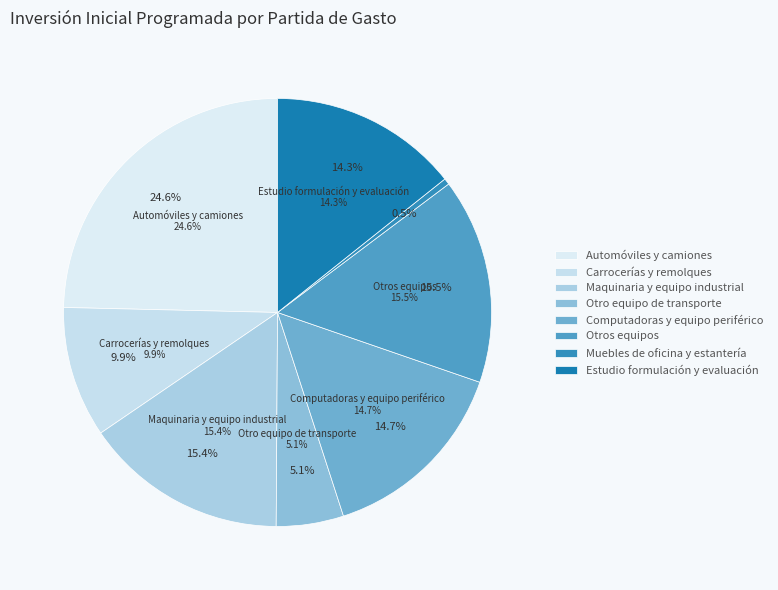

Is Maquinaria y equipo industrial the majority of the pie?

No